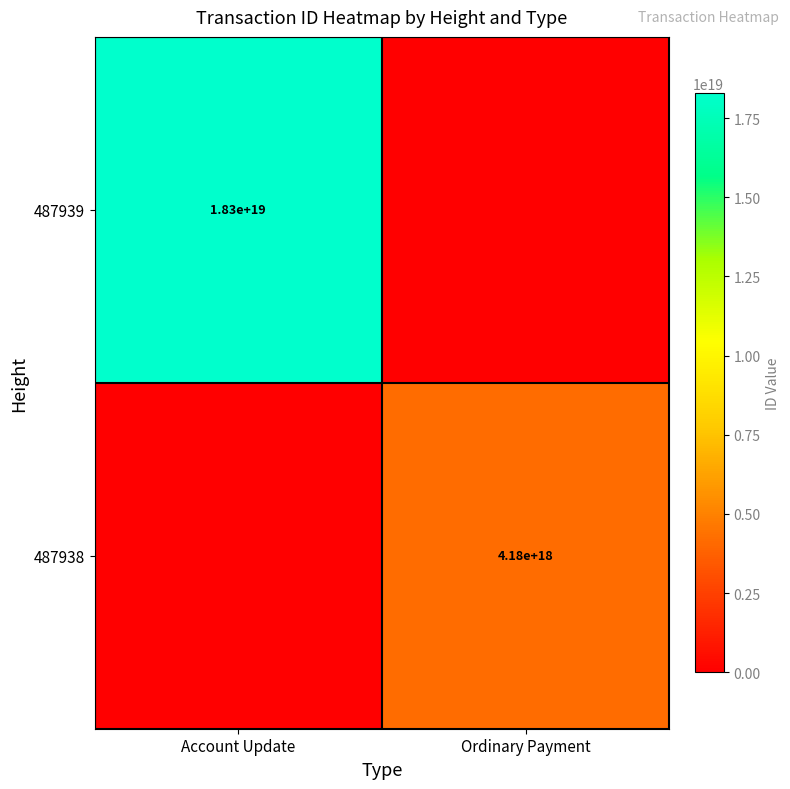

Is it true that 487938 equals 7120377938747174912 at Ordinary Payment?

False